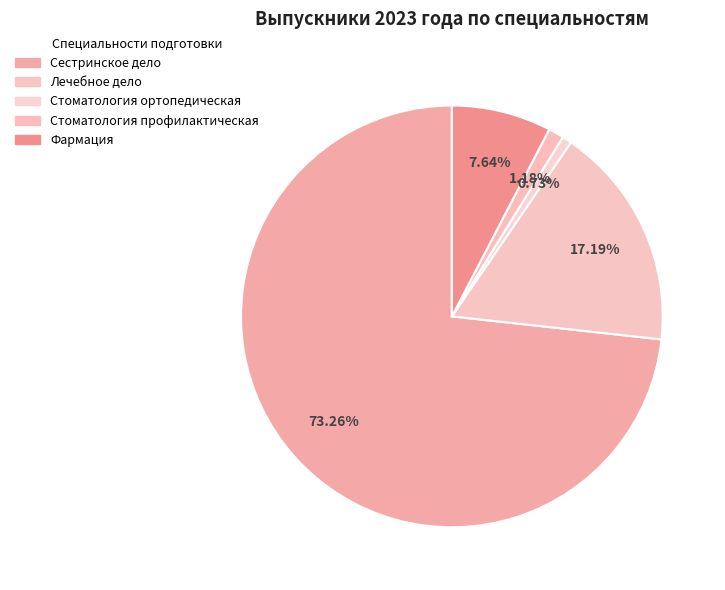

Count the number of slices in the pie.

5